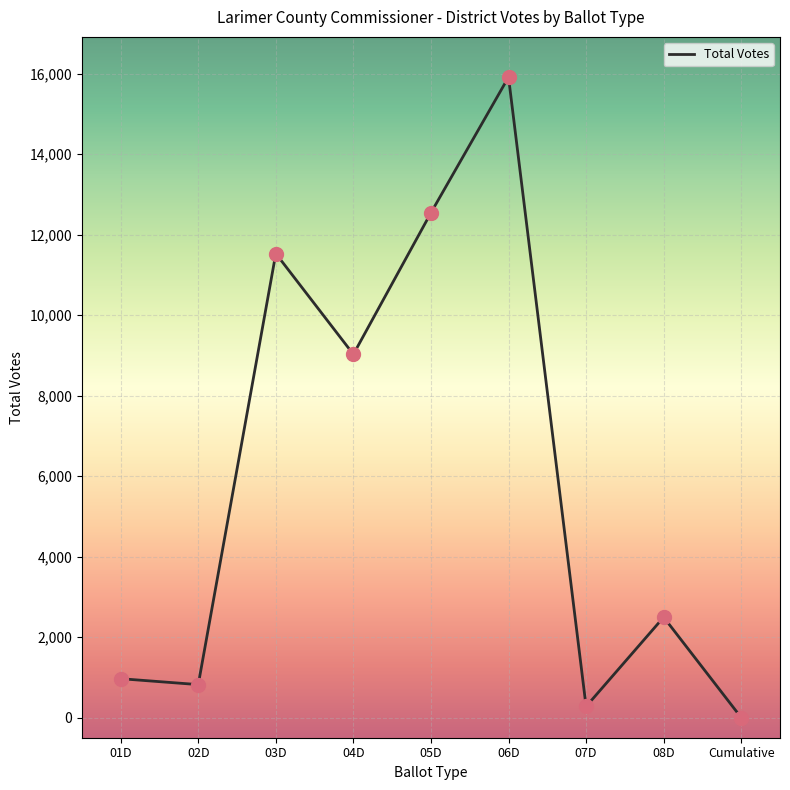

What is the ratio of the value at 04D to the value at 08D?

3.6